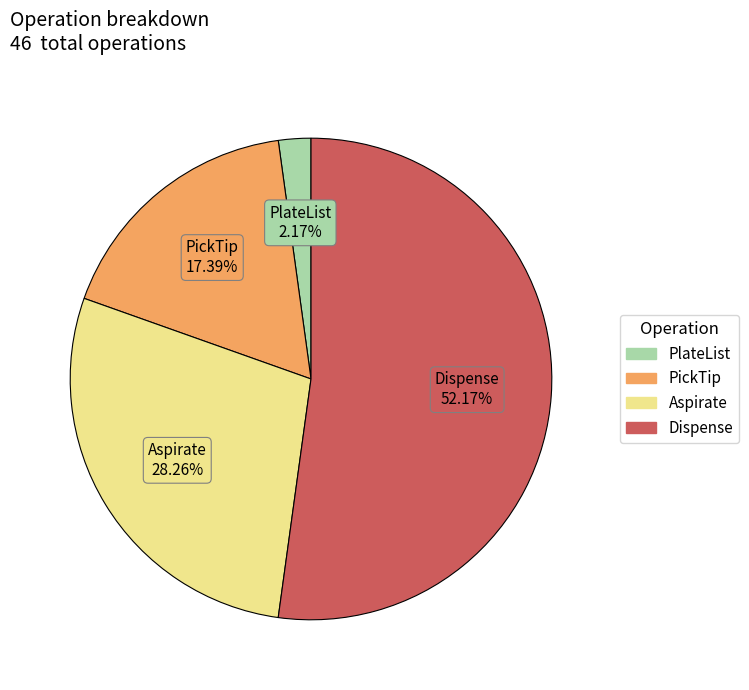

Is there a majority slice in this chart?

Yes